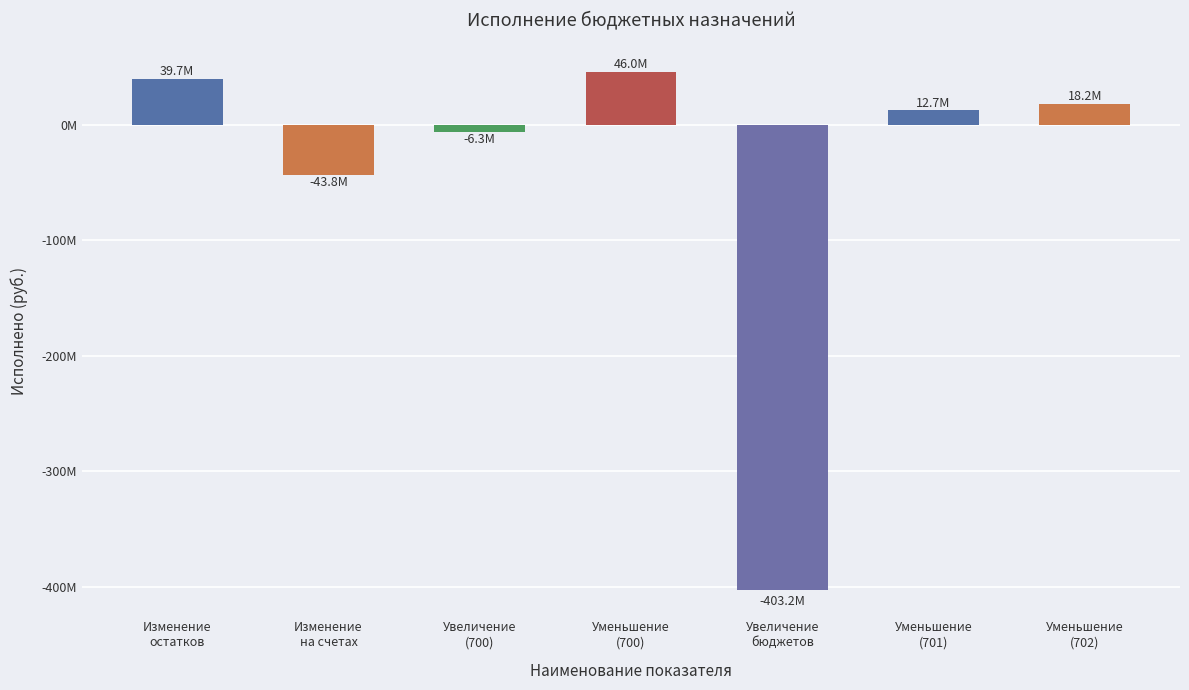

At which label does the data first exceed 12674068?

Изменение
остатков